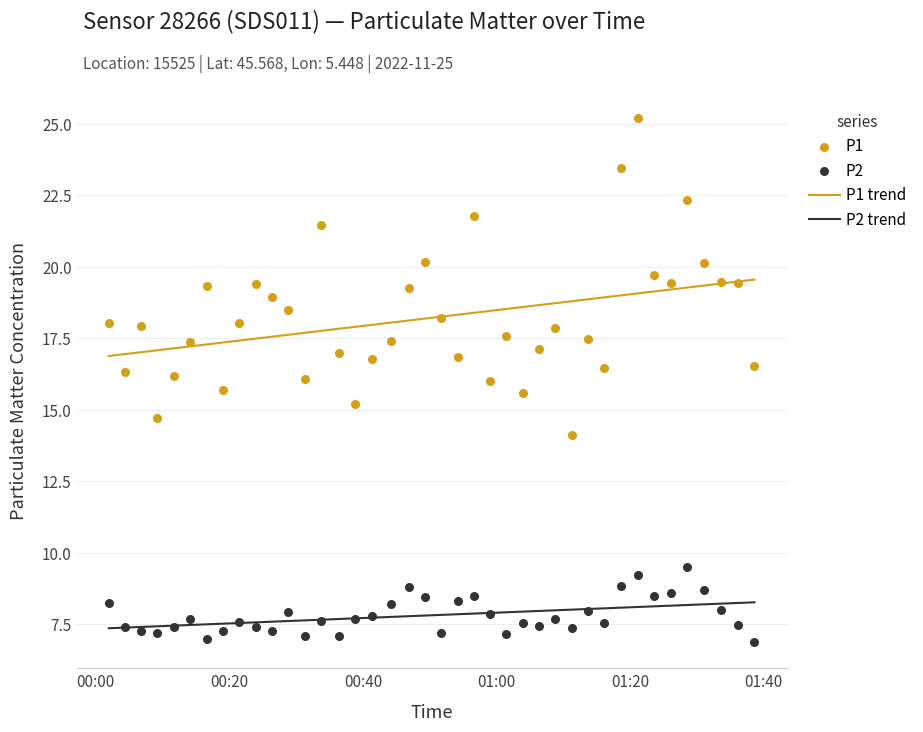

True or false: P1 trend and P2 trend intersect in this chart.

False